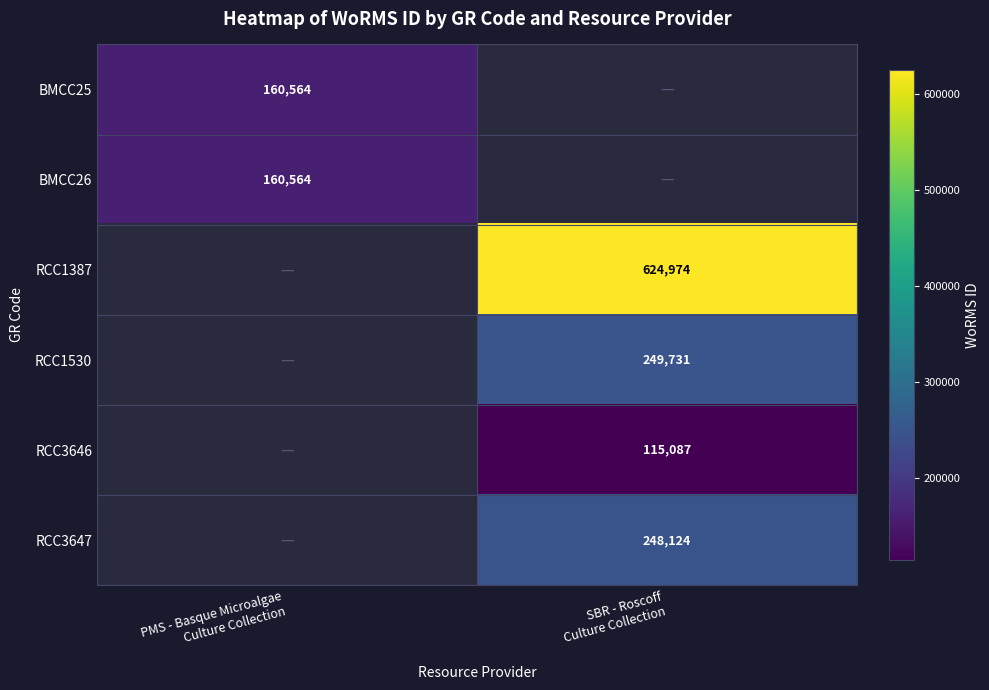

What is the maximum value for BMCC25?

160564.0